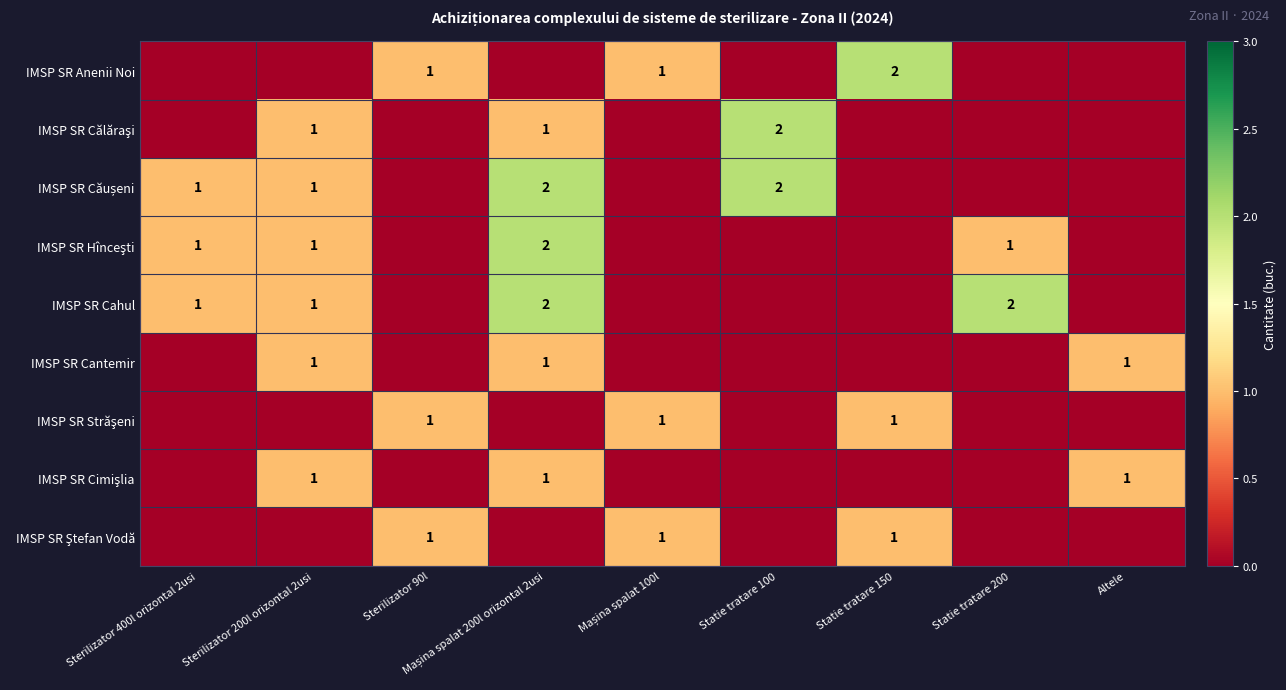

Which series has the widest spread of values?

IMSP SR Anenii Noi